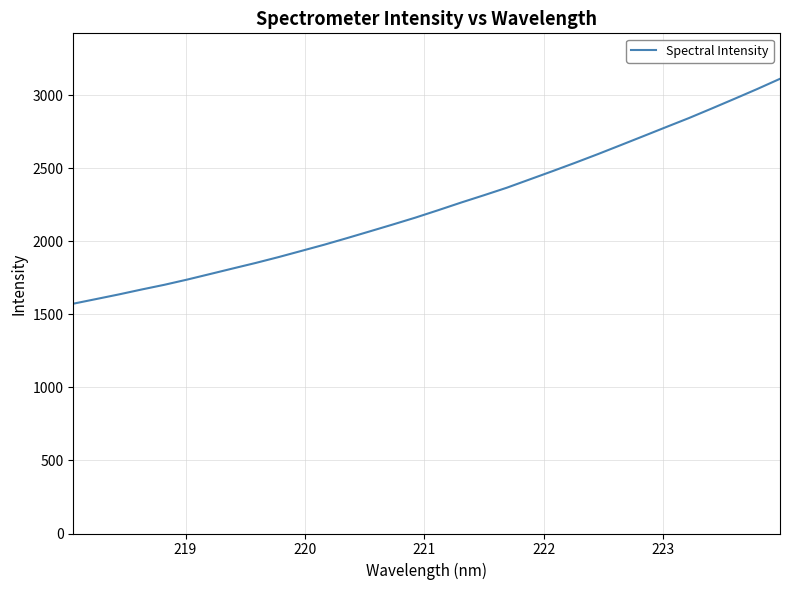

What is the greatest value displayed?

3113.3